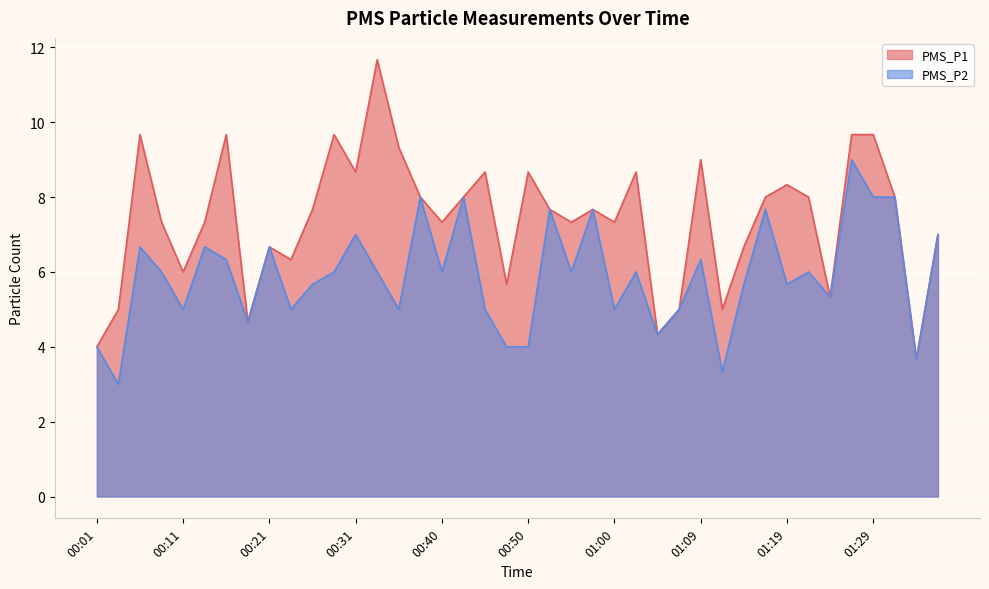

What is the value of the PMS_P1 point at the 2nd from the left?

5.0